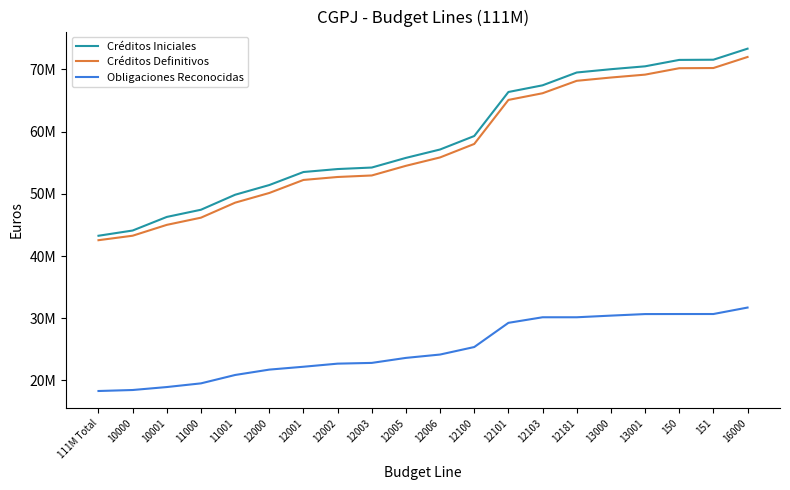

Which series has the largest range (max minus min)?

Créditos Iniciales